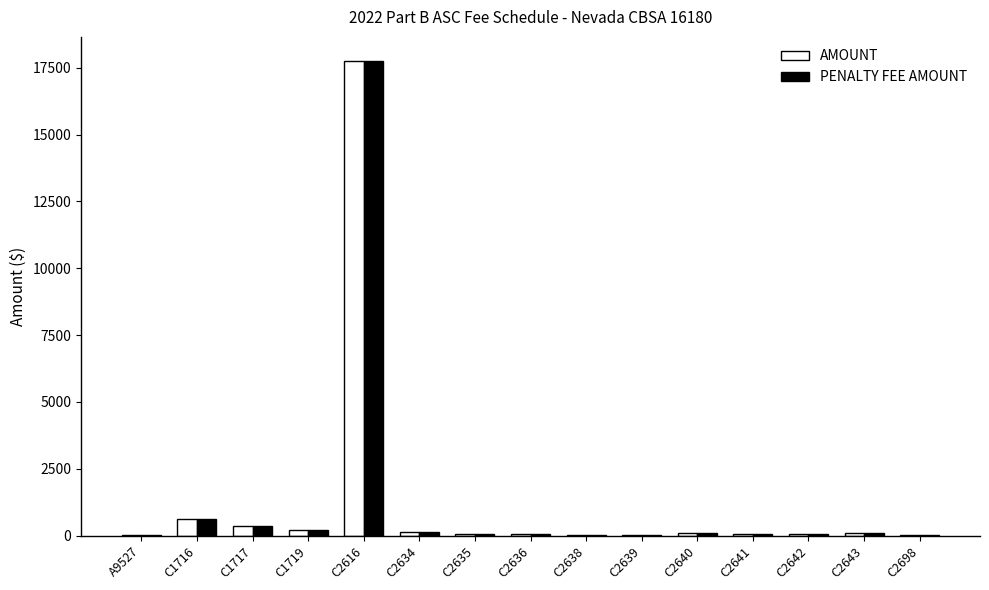

What is the average value of the AMOUNT series?

1309.6